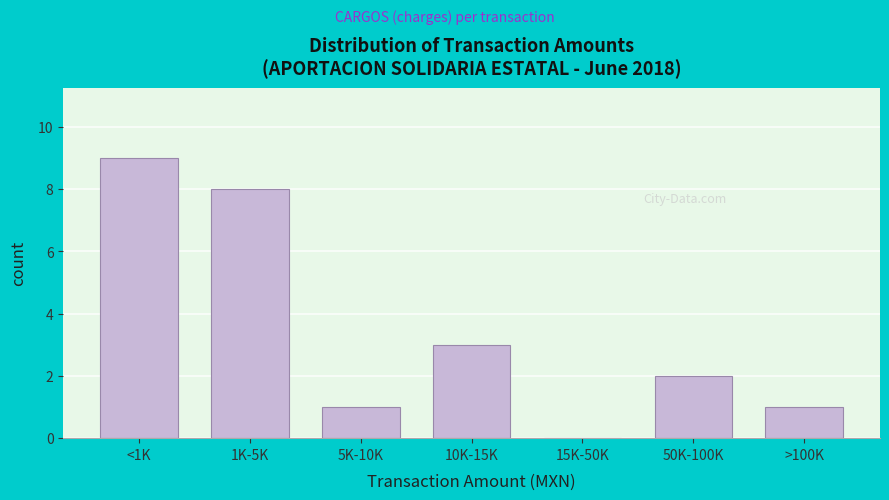

Reading left to right, list all the values displayed in this chart.

<1K=9	1K-5K=8	5K-10K=1	10K-15K=3	15K-50K=0	50K-100K=2	>100K=1